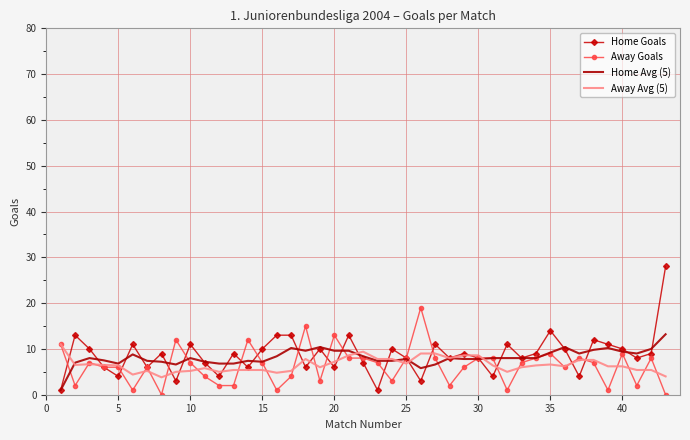

What is the highest value of the Away Avg (5) series?

11.0